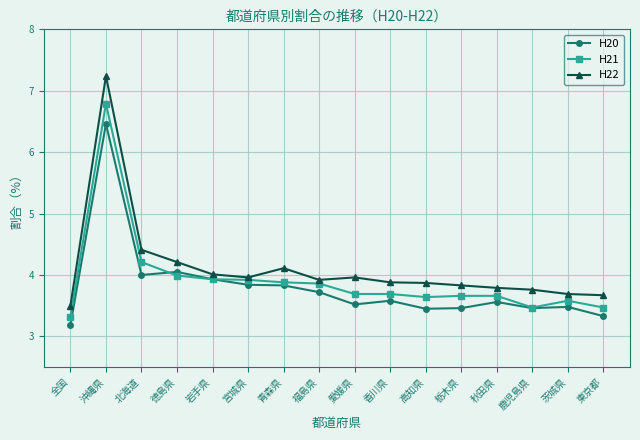

What are all the series names shown in the legend?

H20, H21, H22